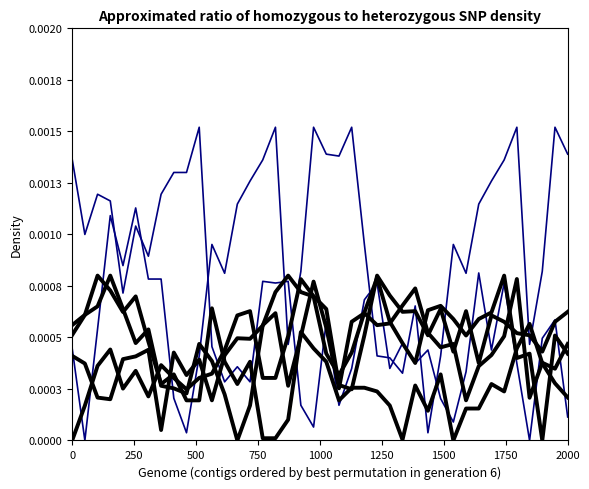

Does the chart have visible grid lines?

No